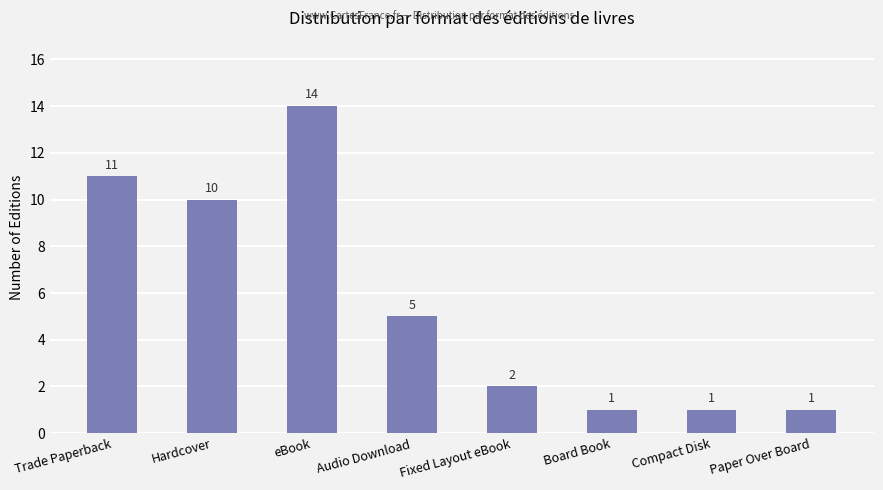

How many data points are less than 5?

4